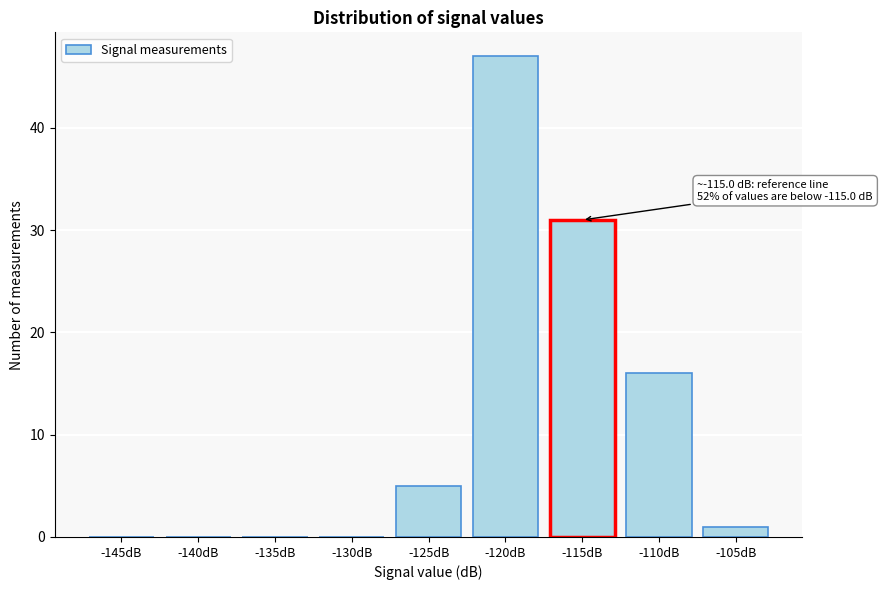

Reading left to right, transcribe all the data shown in this chart.

-145dB=0	-140dB=0	-135dB=0	-130dB=0	-125dB=5	-120dB=47	-115dB=31	-110dB=16	-105dB=1